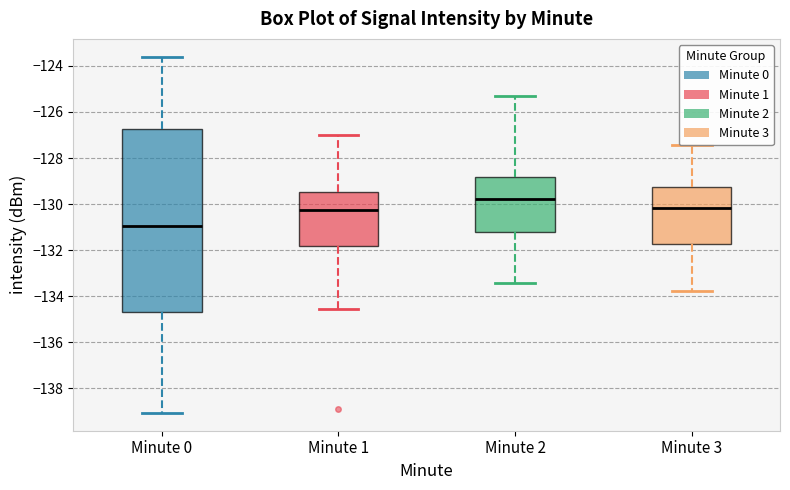

Reading left to right, transcribe this box plot: for each box, give where its median line is, the range the box spans, and where its two whiskers end, as read against the y-axis. The values are not printed on the chart, so give them approximately, as read against the axis.

Minute 0: median -131.0, box -134.6 to -126.8, whiskers -139.0 to -123.6
Minute 1: median -130.2, box -131.8 to -129.4, whiskers -134.6 to -127.0
Minute 2: median -129.8, box -131.2 to -128.8, whiskers -133.4 to -125.2
Minute 3: median -130.2, box -131.8 to -129.2, whiskers -133.8 to -127.4